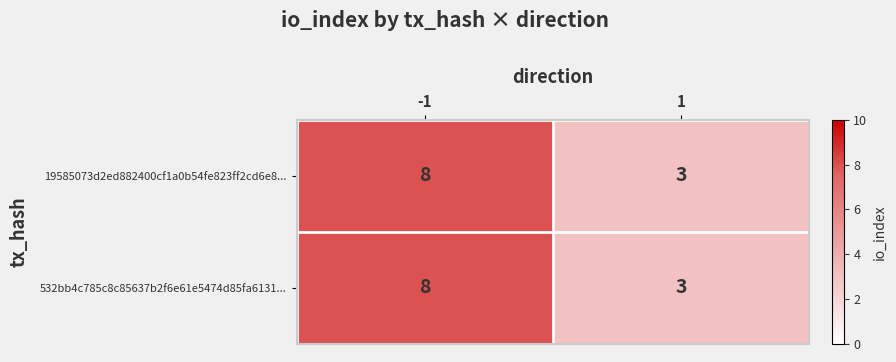

Reading left to right, what are all the values shown in this chart?

19585073d2ed882400cf1a0b54fe823ff2cd6e8...: 8	3
532bb4c785c8c85637b2f6e61e5474d85fa6131...: 8	3